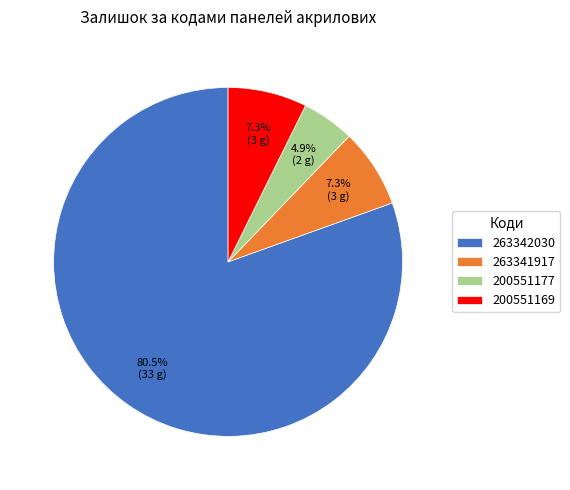

Is the sum of 200551177 and 263341917 greater than half?

No